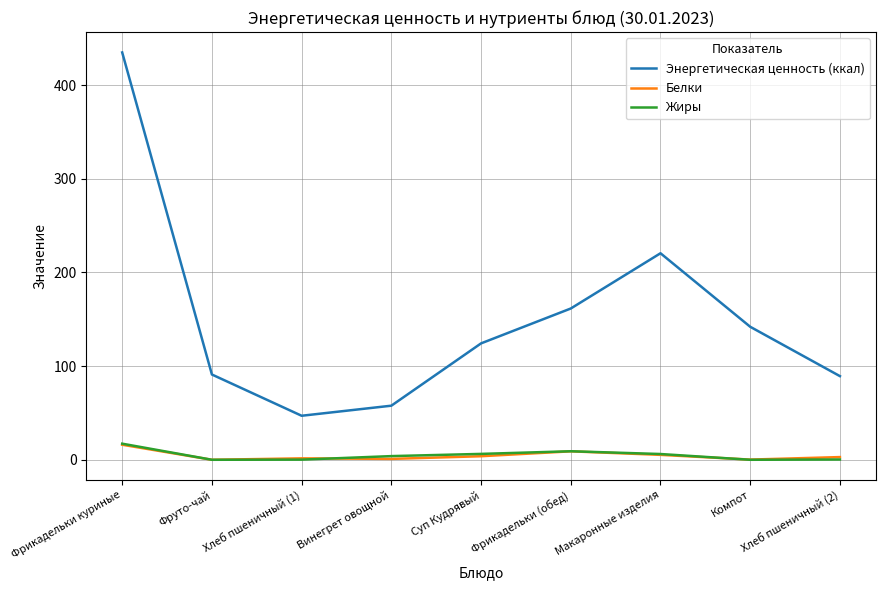

What is the sum of all Жиры values?

43.1